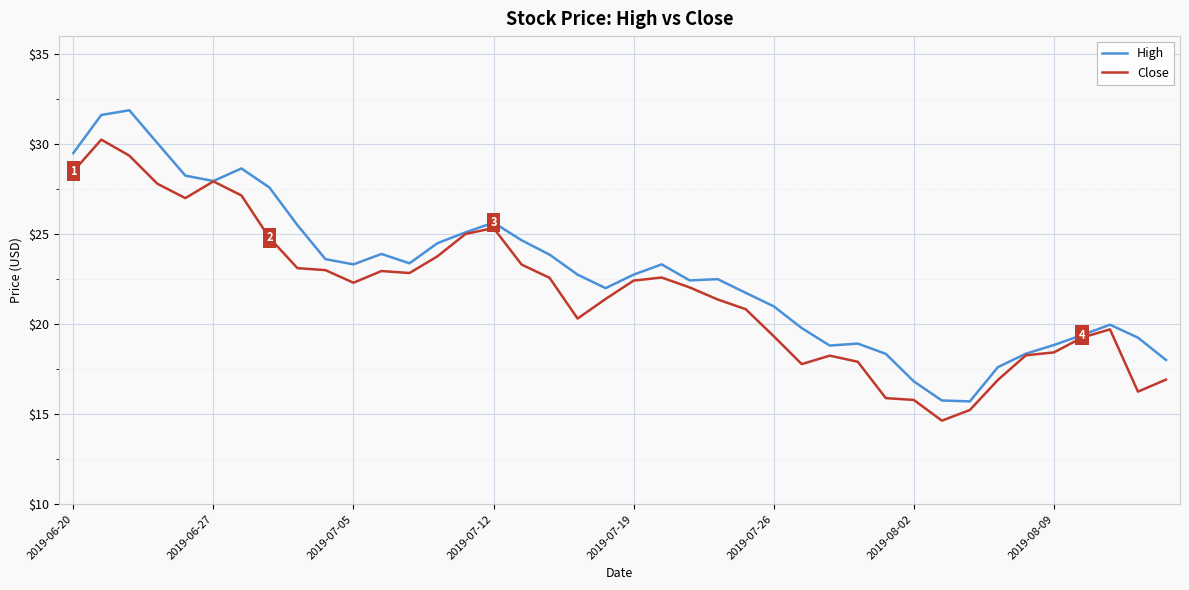

Which series has the largest total across all categories?

High